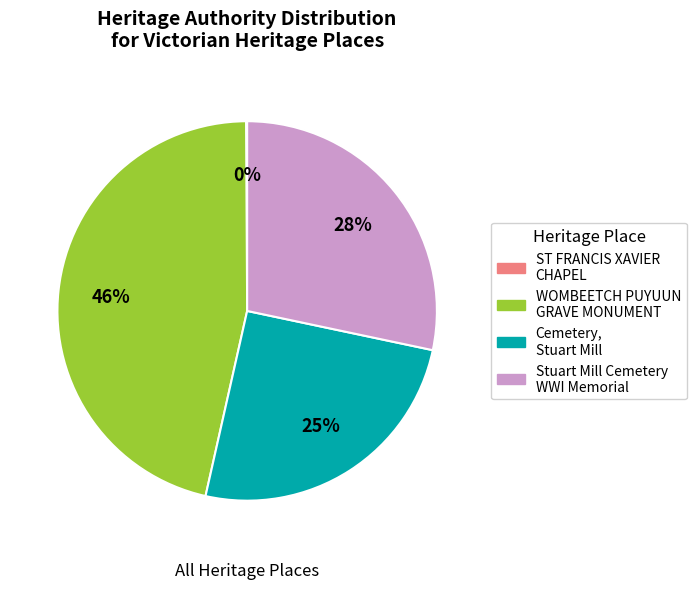

Which has a higher value, WOMBEETCH PUYUUN GRAVE MONUMENT or Stuart Mill Cemetery WWI Memorial?

WOMBEETCH PUYUUN GRAVE MONUMENT